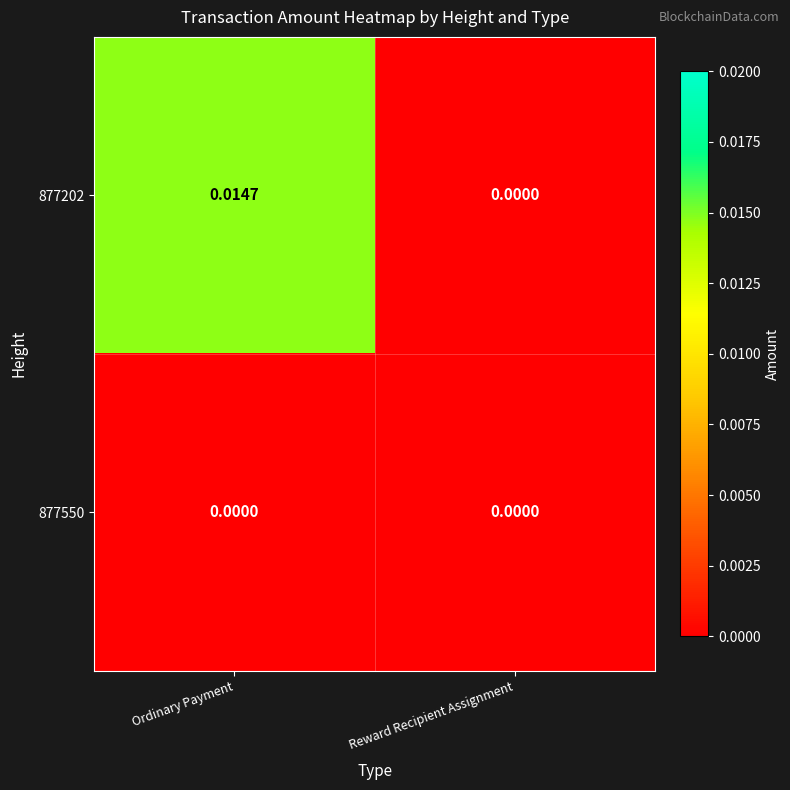

Where is 877202 nearest to the value 0?

Reward Recipient Assignment